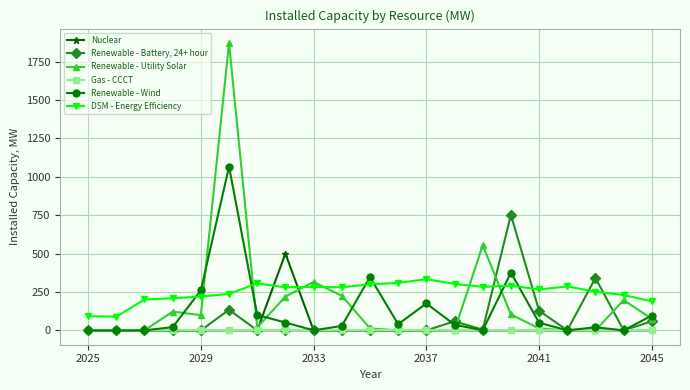

After their last crossing, which series has the higher values: Renewable - Utility Solar or DSM - Energy Efficiency?

DSM - Energy Efficiency